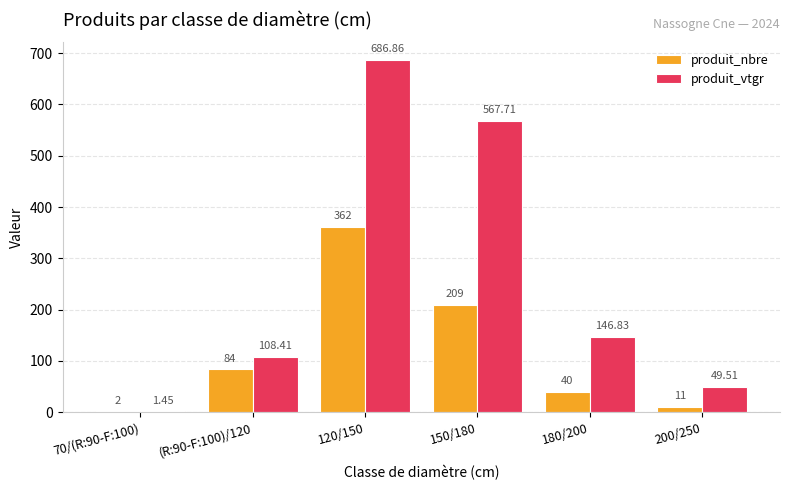

What is the sum of the produit_nbre values at 150/180 and 120/150?

571.0